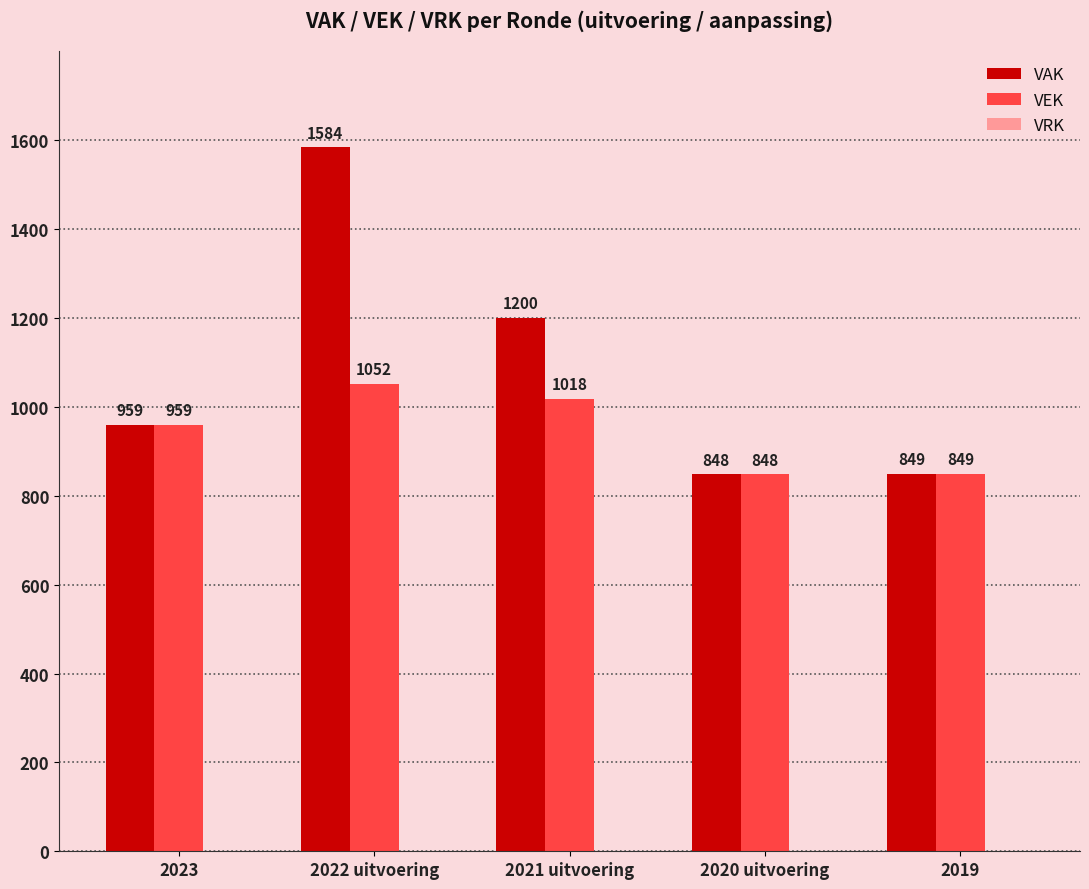

What is the sum of all VEK values?

4726